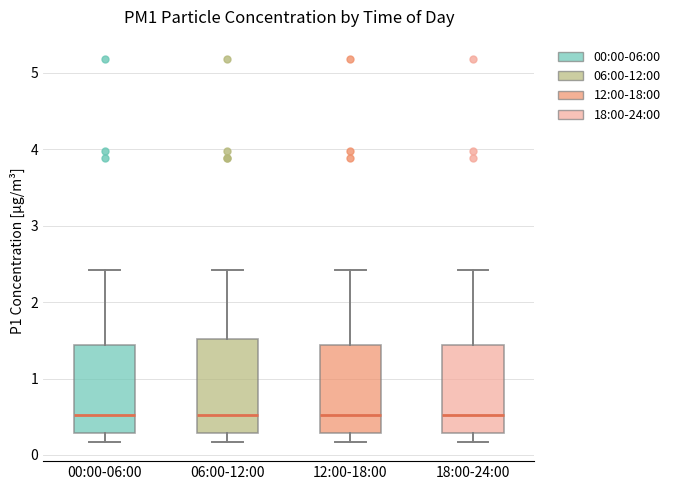

Reading left to right, read every box against the y-axis: the position of its median line, the range the box covers, and the ends of its whiskers. The values are not printed on the chart, so give them approximately, as read against the axis.

00:00-06:00: median 0.5, box 0.3 to 1.4, whiskers 0.2 to 2.4
06:00-12:00: median 0.5, box 0.3 to 1.5, whiskers 0.2 to 2.4
12:00-18:00: median 0.5, box 0.3 to 1.4, whiskers 0.2 to 2.4
18:00-24:00: median 0.5, box 0.3 to 1.4, whiskers 0.2 to 2.4